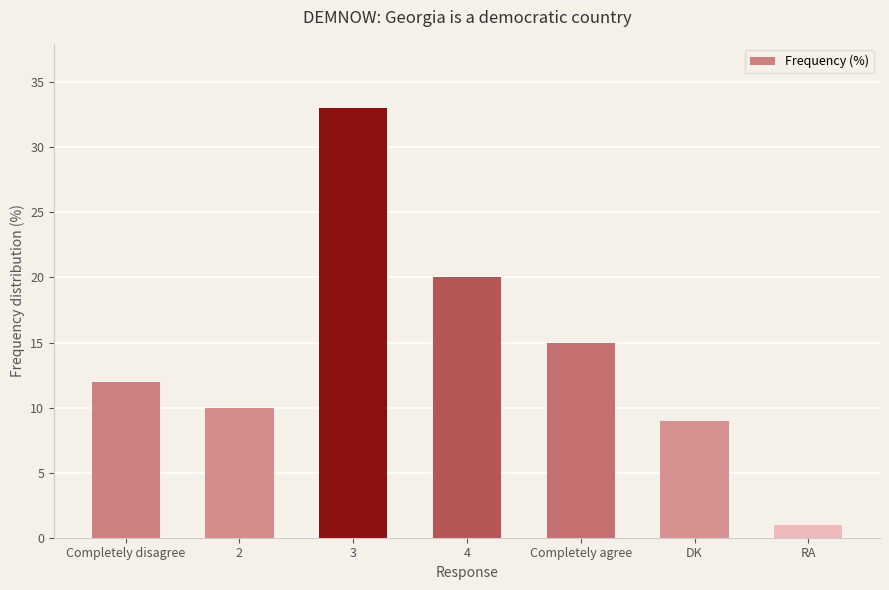

Rank the categories by value from lowest to highest.

RA, DK, 2, Completely disagree, Completely agree, 4, 3